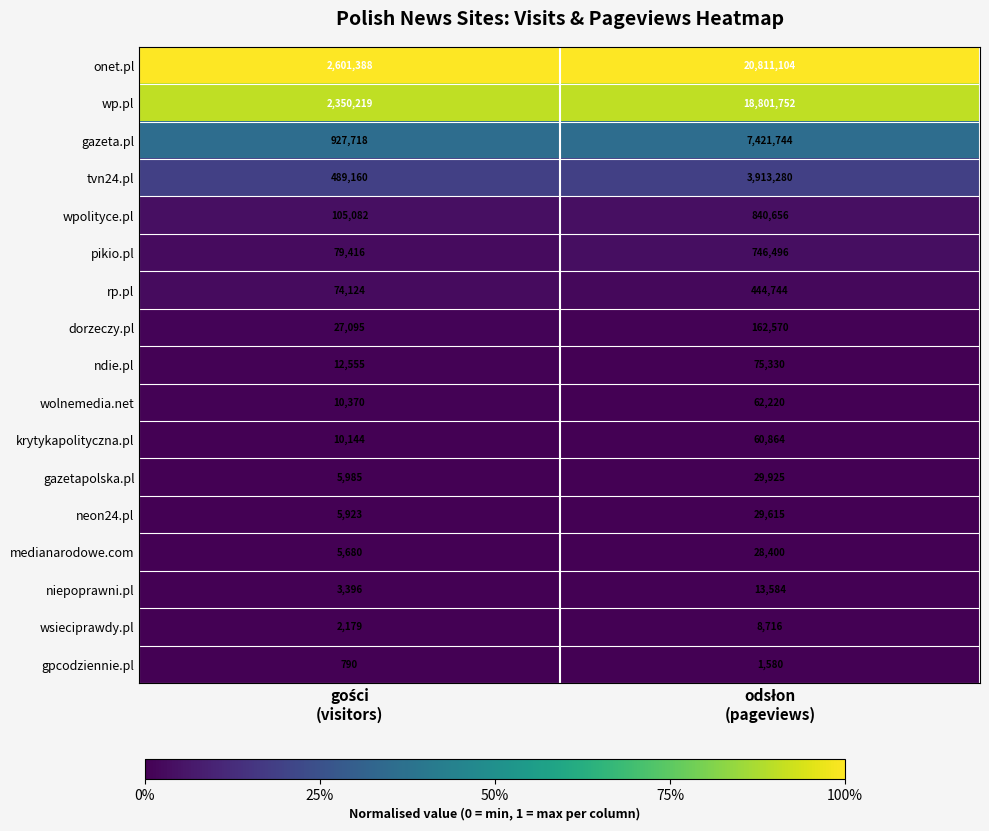

Which series has the largest total across all categories?

onet.pl